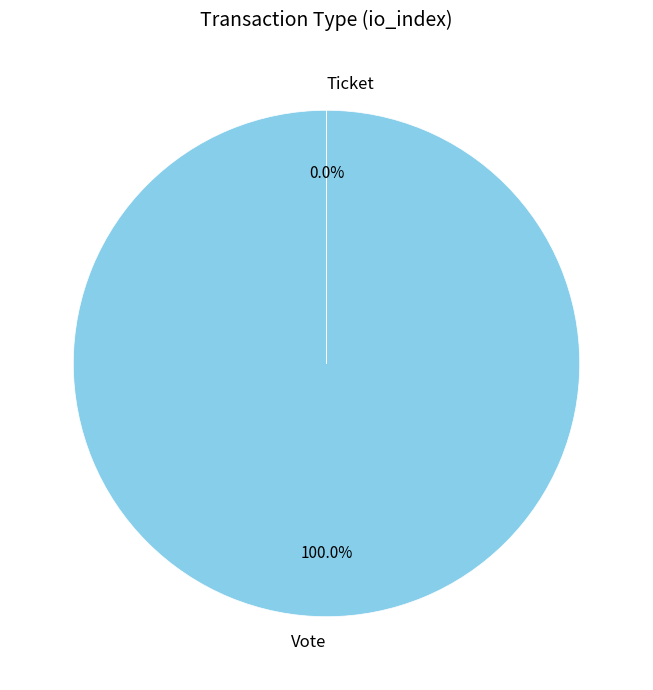

Which slice is the largest?

Vote